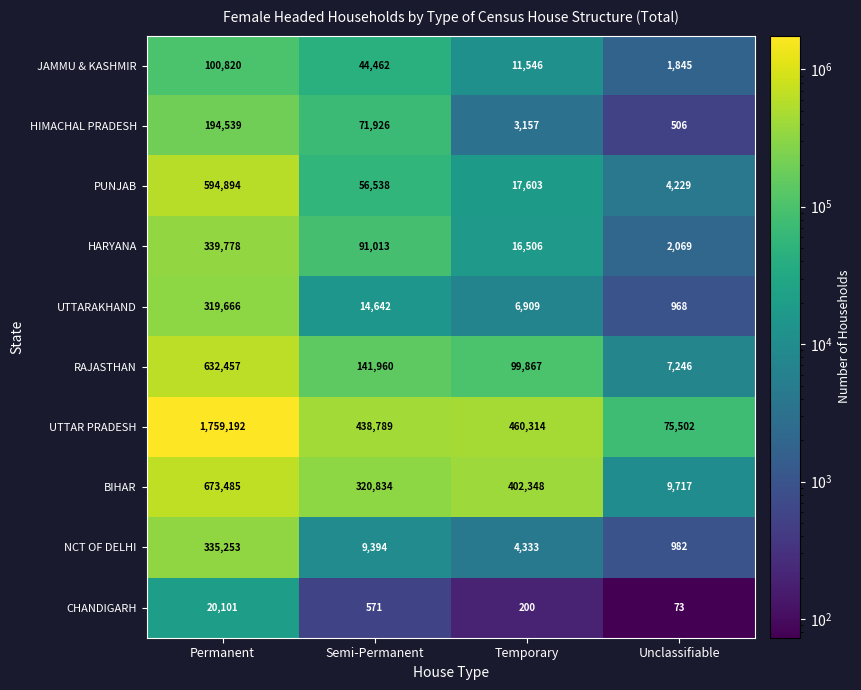

Is it true that BIHAR equals 3359 at Unclassifiable?

False